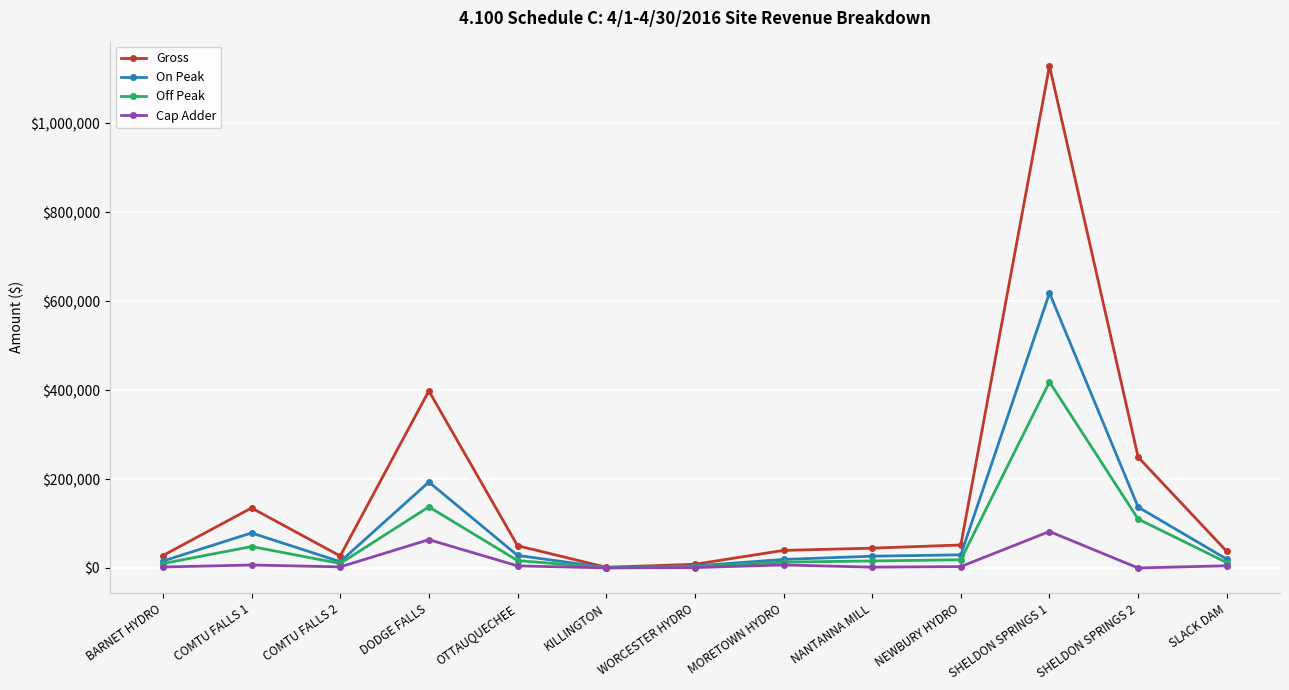

What is the difference between the maximum and second lowest values in the Cap Adder series?

81843.9